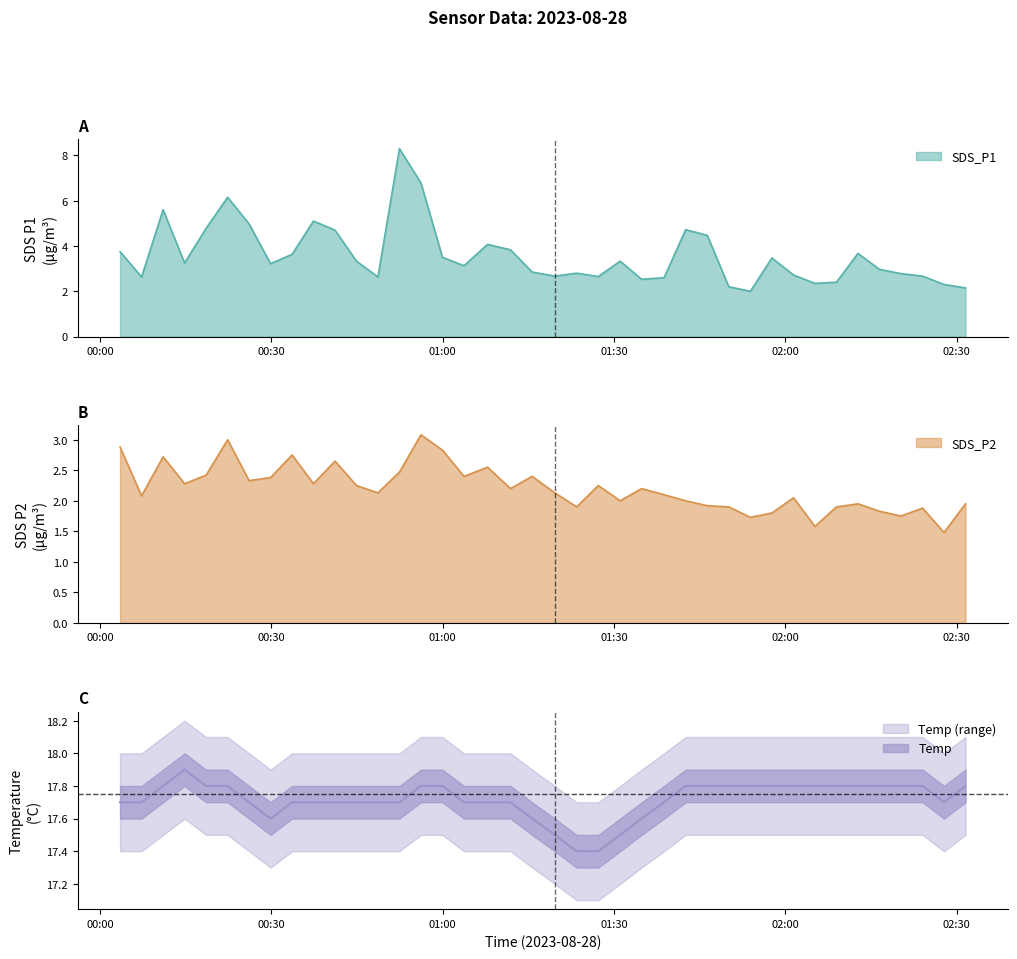

At 2023/08/28 01:34:49, list the series in order from smallest to largest.

SDS_P2, SDS_P1